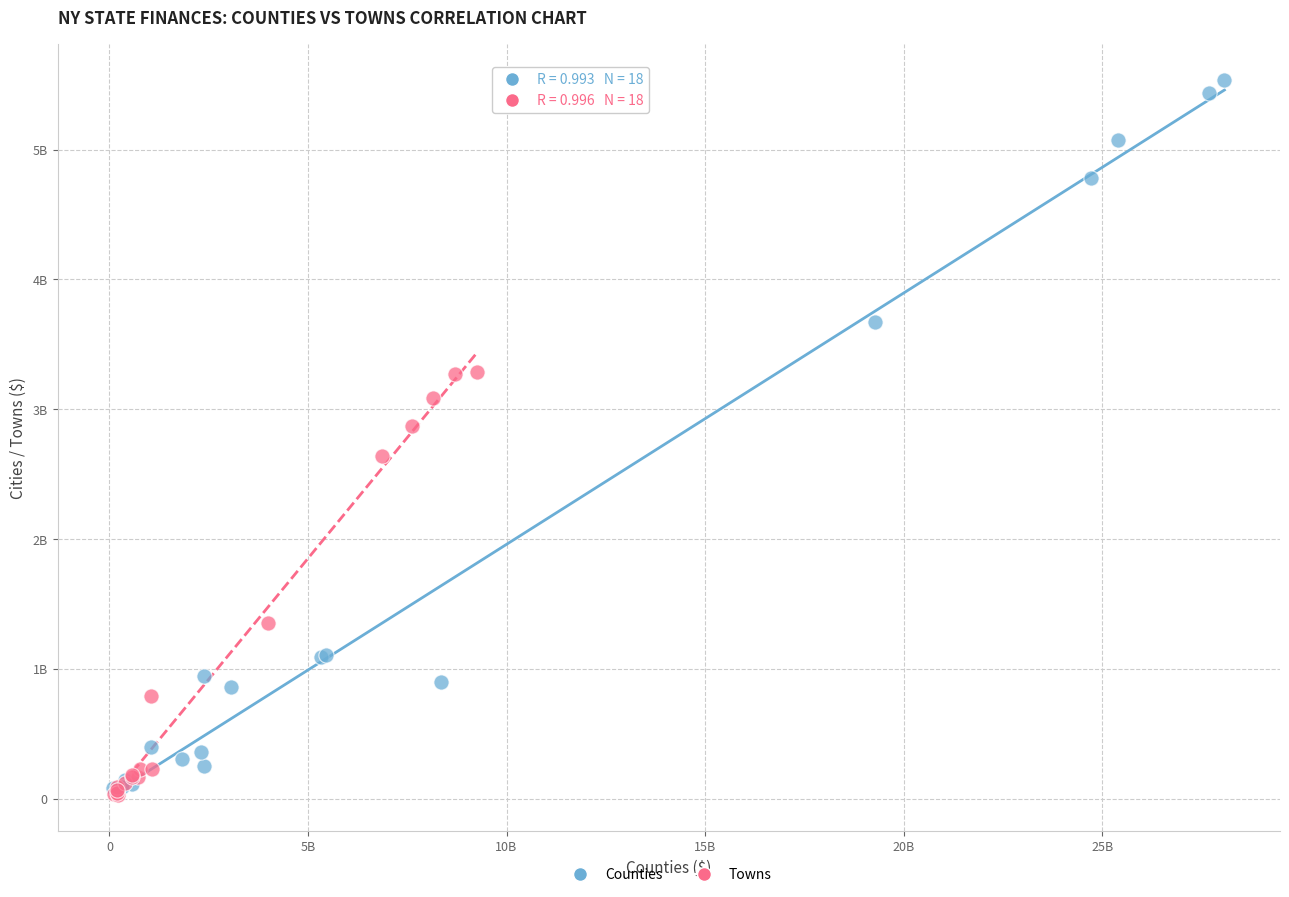

What are all the series names shown in the legend?

Counties, Towns